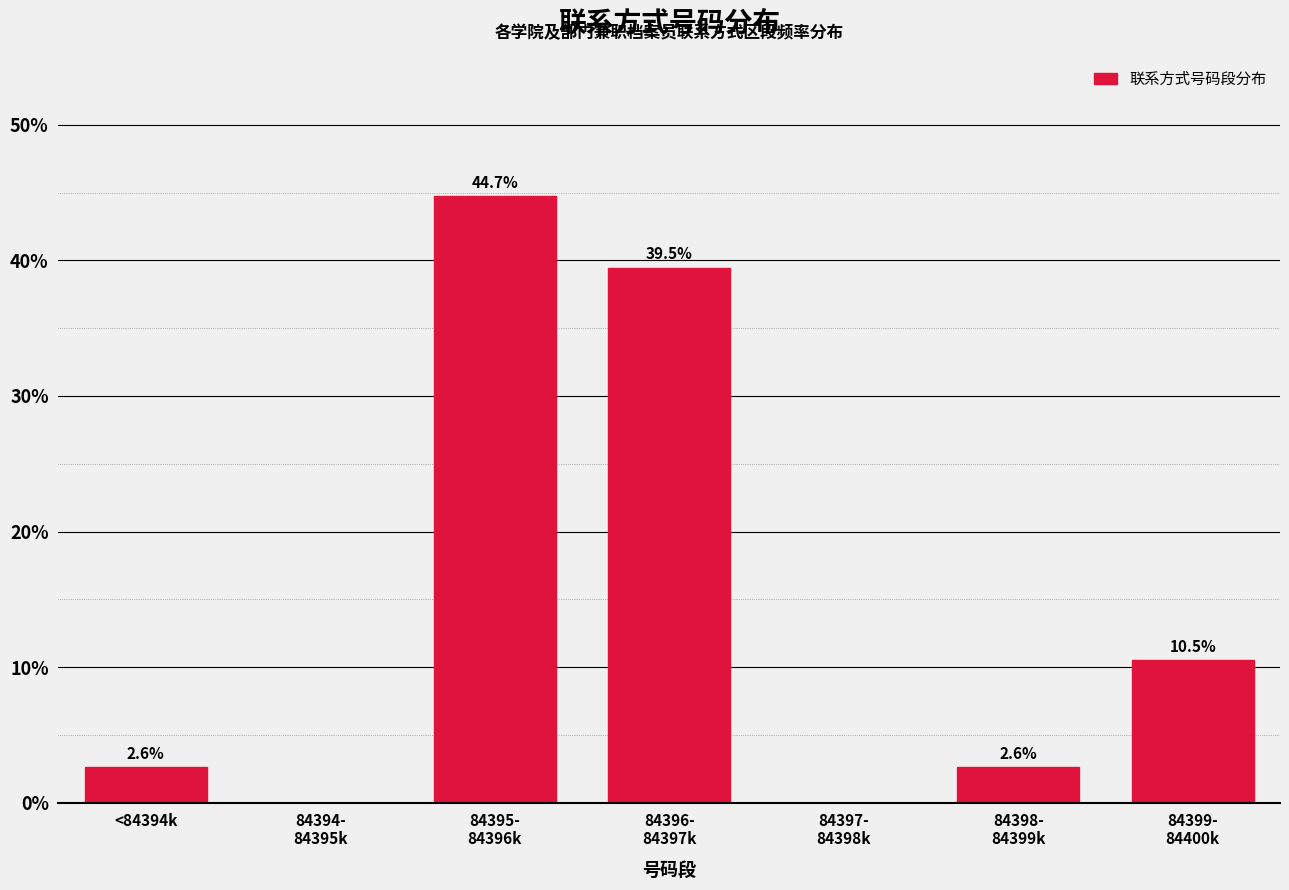

What is the maximum value shown in the chart?

44.7